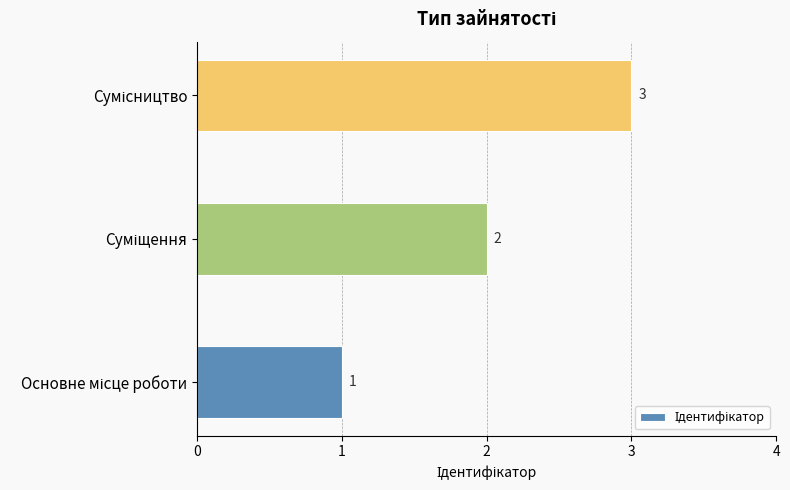

What is the sum of all values?

6